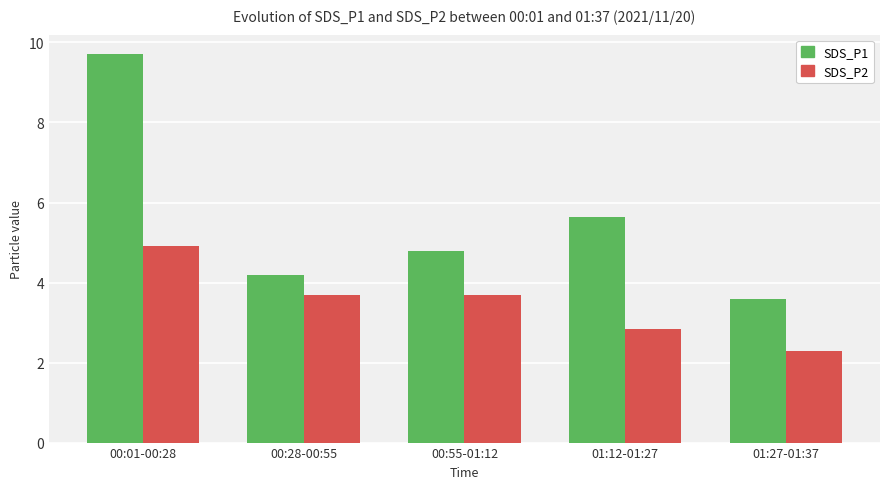

What value does the SDS_P1 series have at 00:55-01:12?

4.8